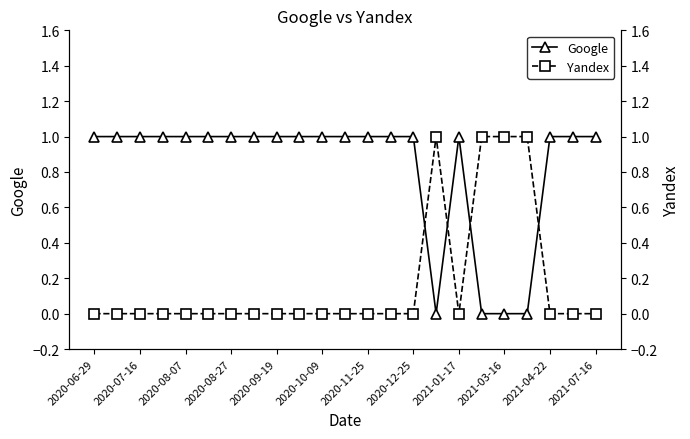

At which category is the sum across all series the highest?

2020-06-29